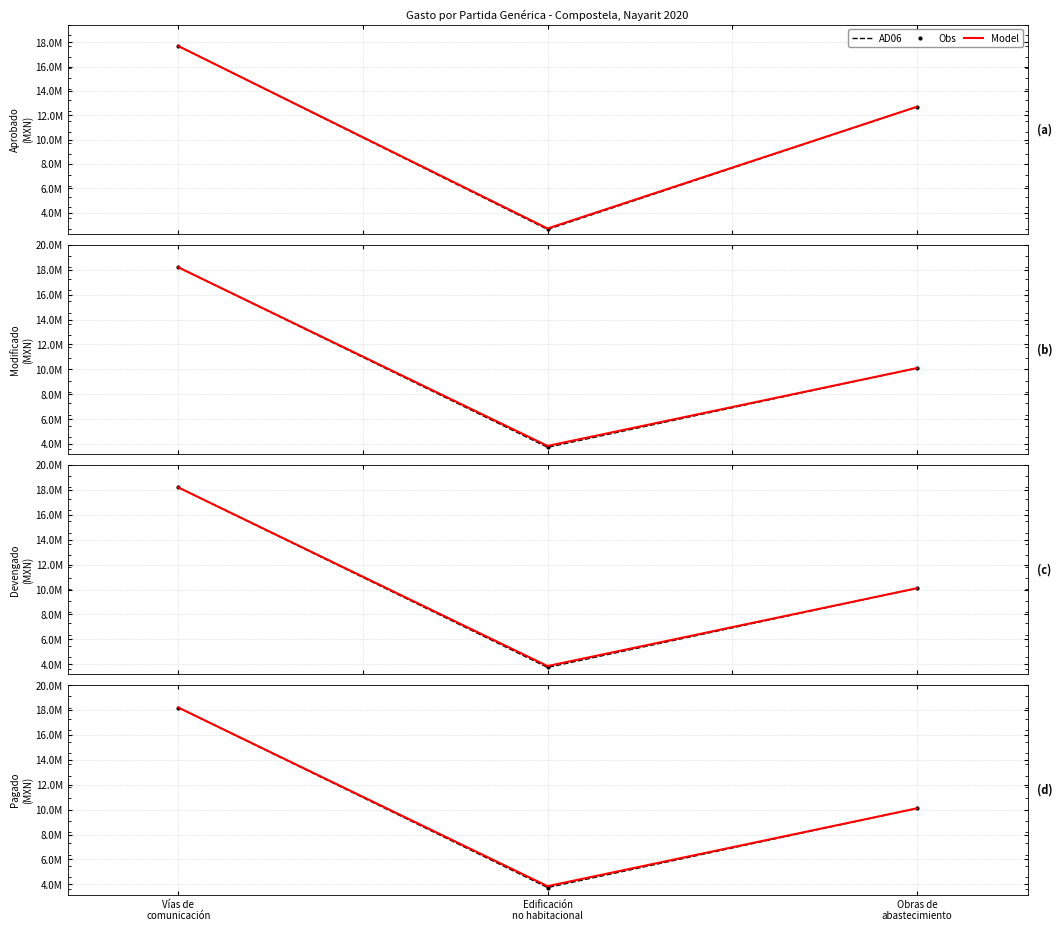

What is the difference between the highest and lowest values at Edificación
no habitacional?

112223.7